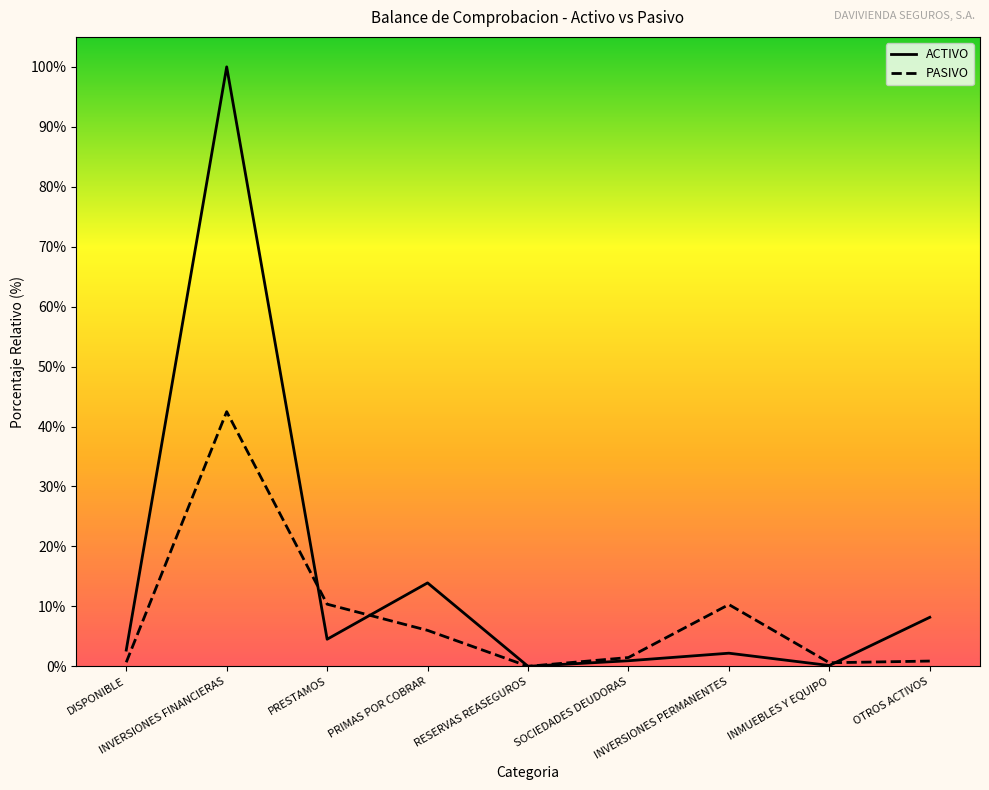

What is the total value across all series at INVERSIONES PERMANENTES?

12.5